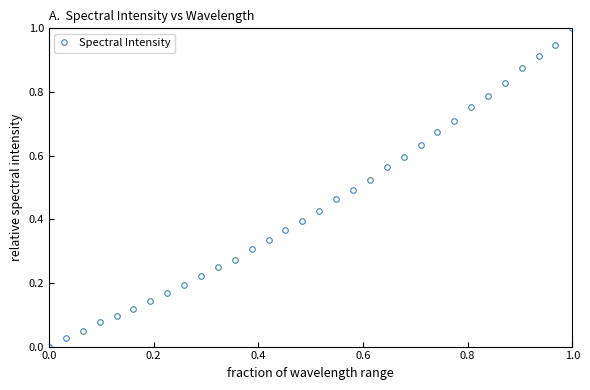

What is the difference between the maximum and second lowest values?

1.0